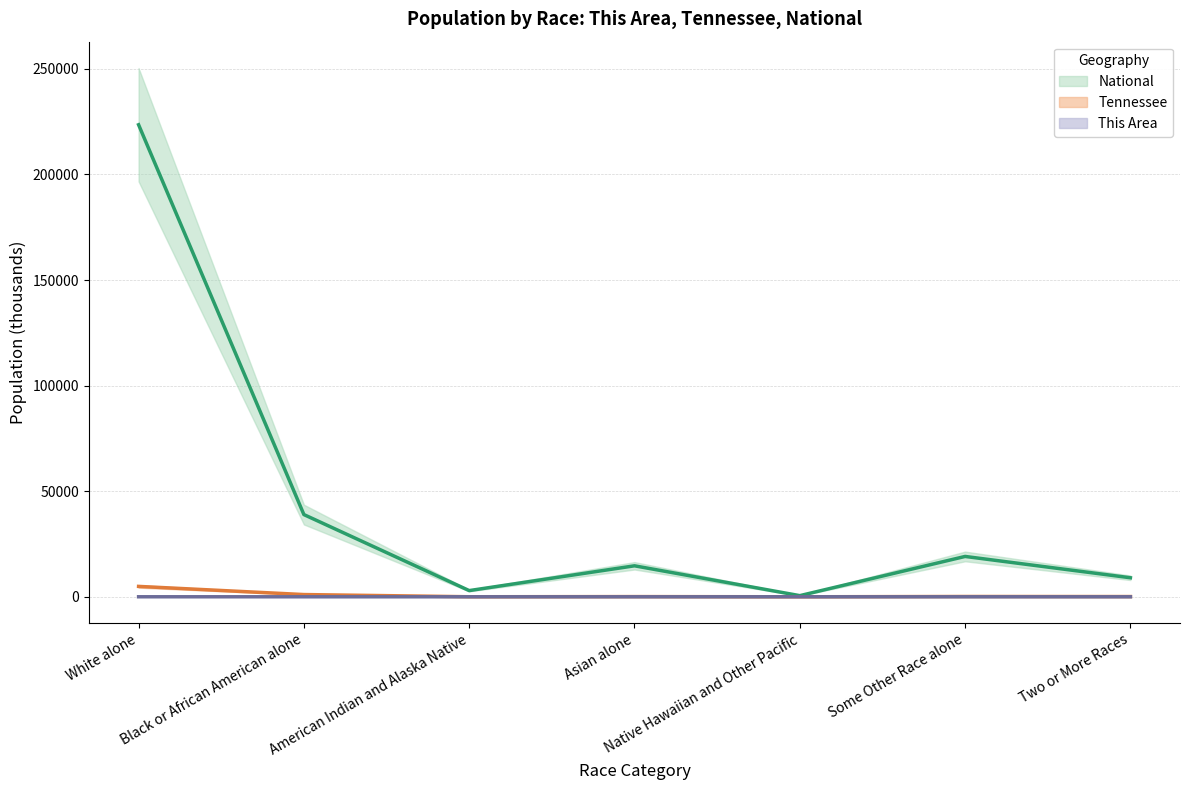

Reading left to right, transcribe all the data shown in this chart.

This Area: 8.2	0.0	0.0	0.0	0.0	0.0	0.1
Tennessee: 4921.9	1057.3	20.0	91.2	3.6	142.0	110.0
National: 223553.3	38929.3	2932.2	14674.3	540.0	19107.4	9009.1